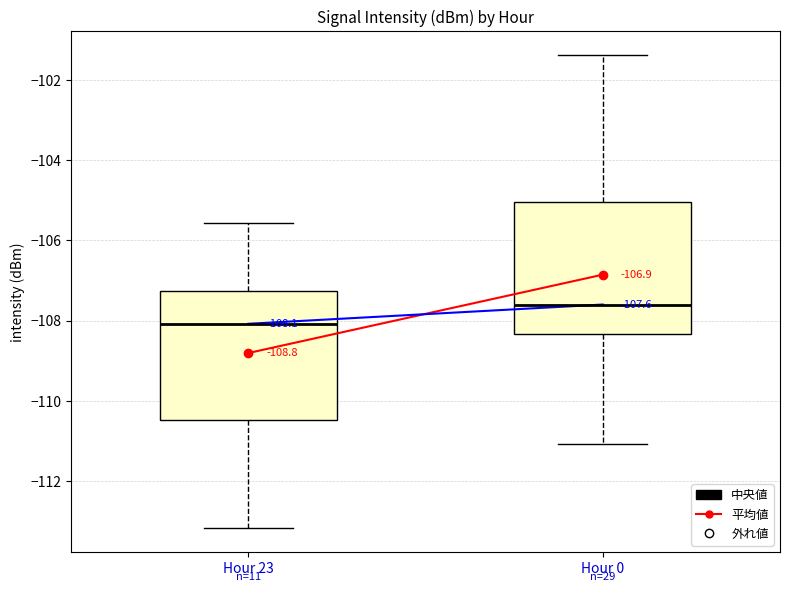

Which box's median line is the lowest?

Hour 23